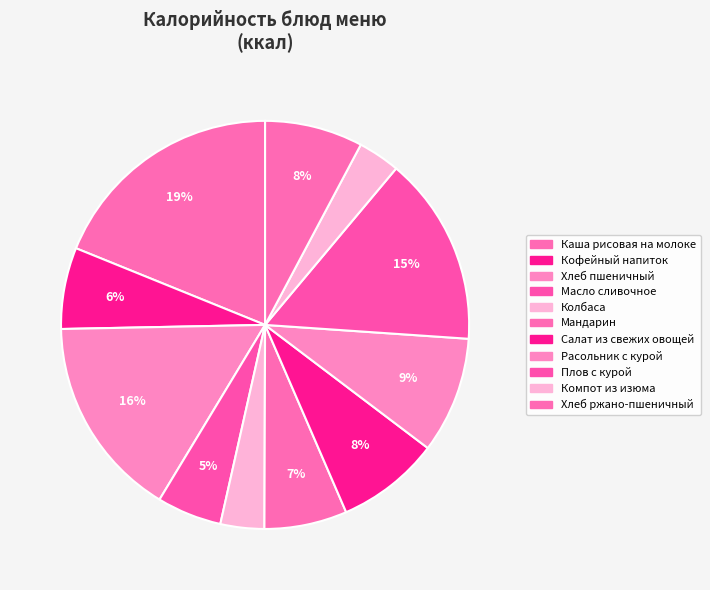

What is the change in value from Каша рисовая на молоке to Колбаса?

-222.0